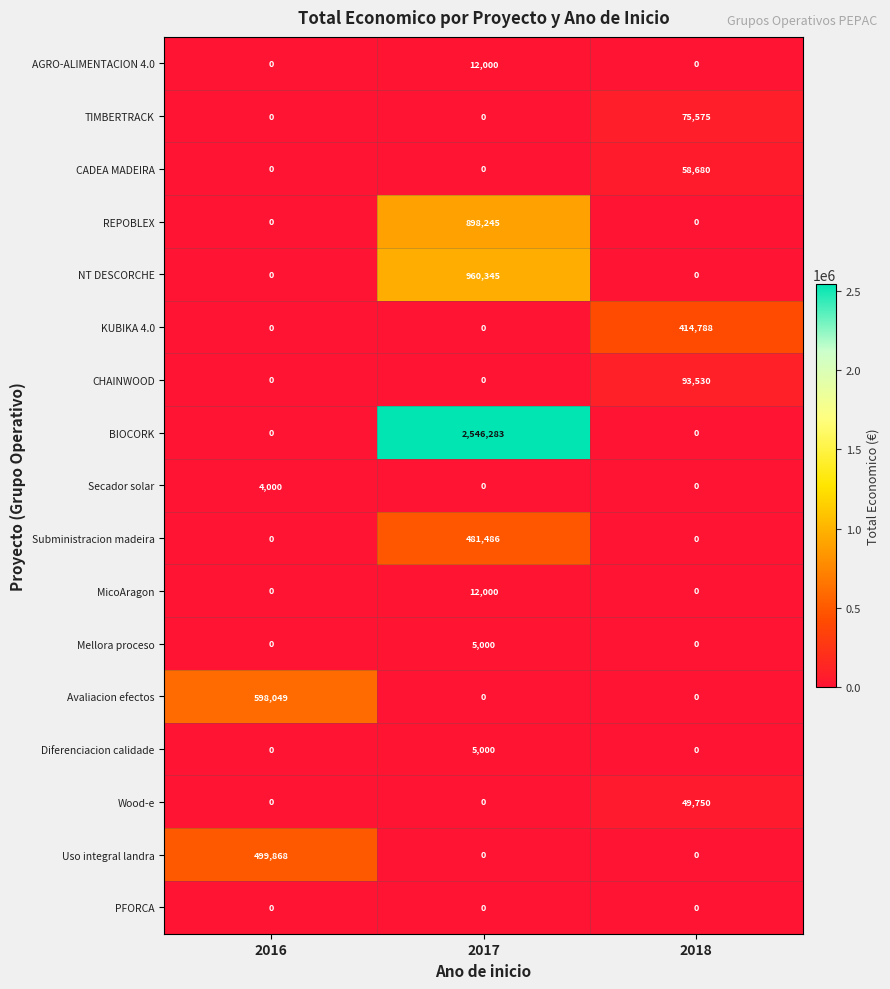

What is the sum of the AGRO-ALIMENTACION 4.0 values at 2017 and 2016?

12000